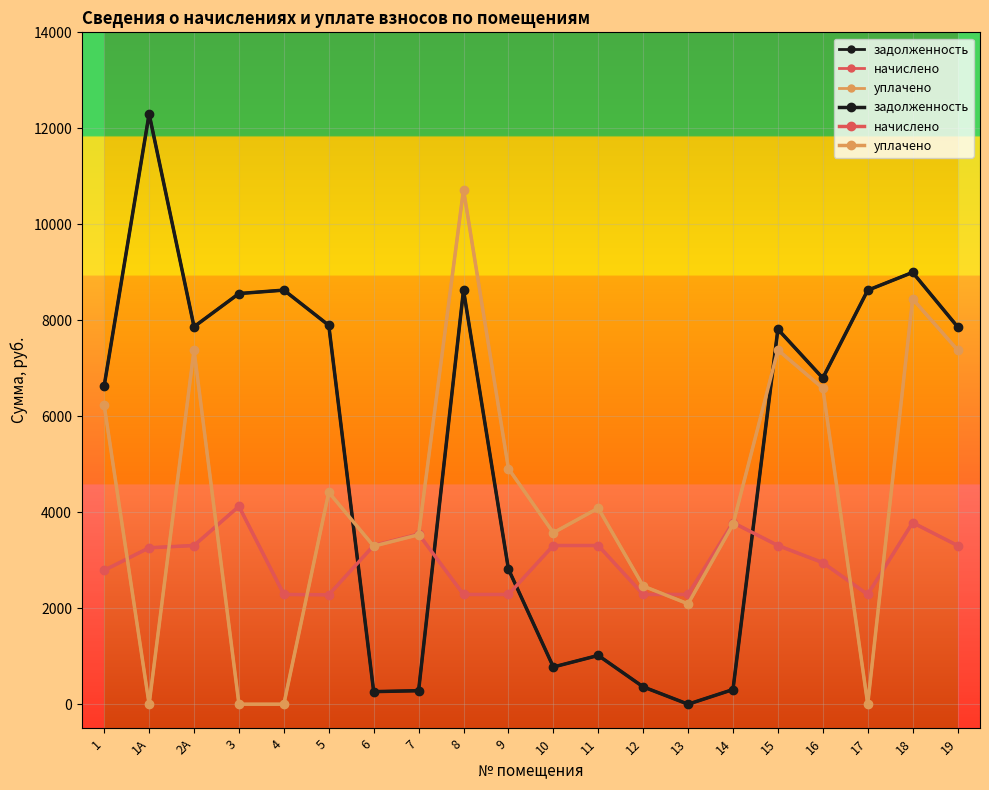

Between 8 and 7, which is larger?

8